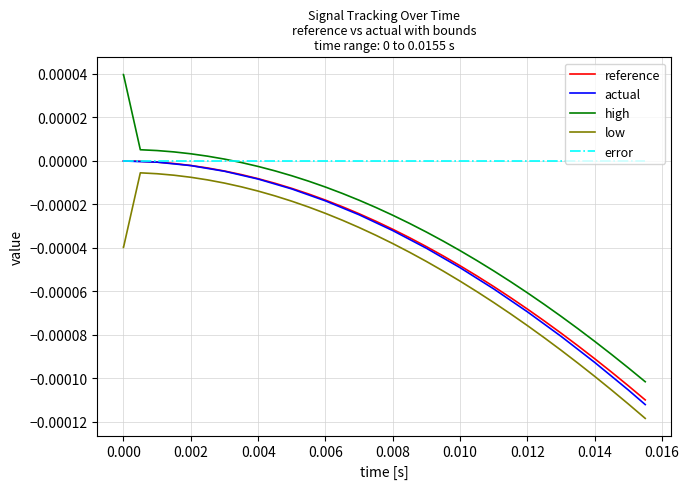

At how many categories does at least one series exceed 0?

9